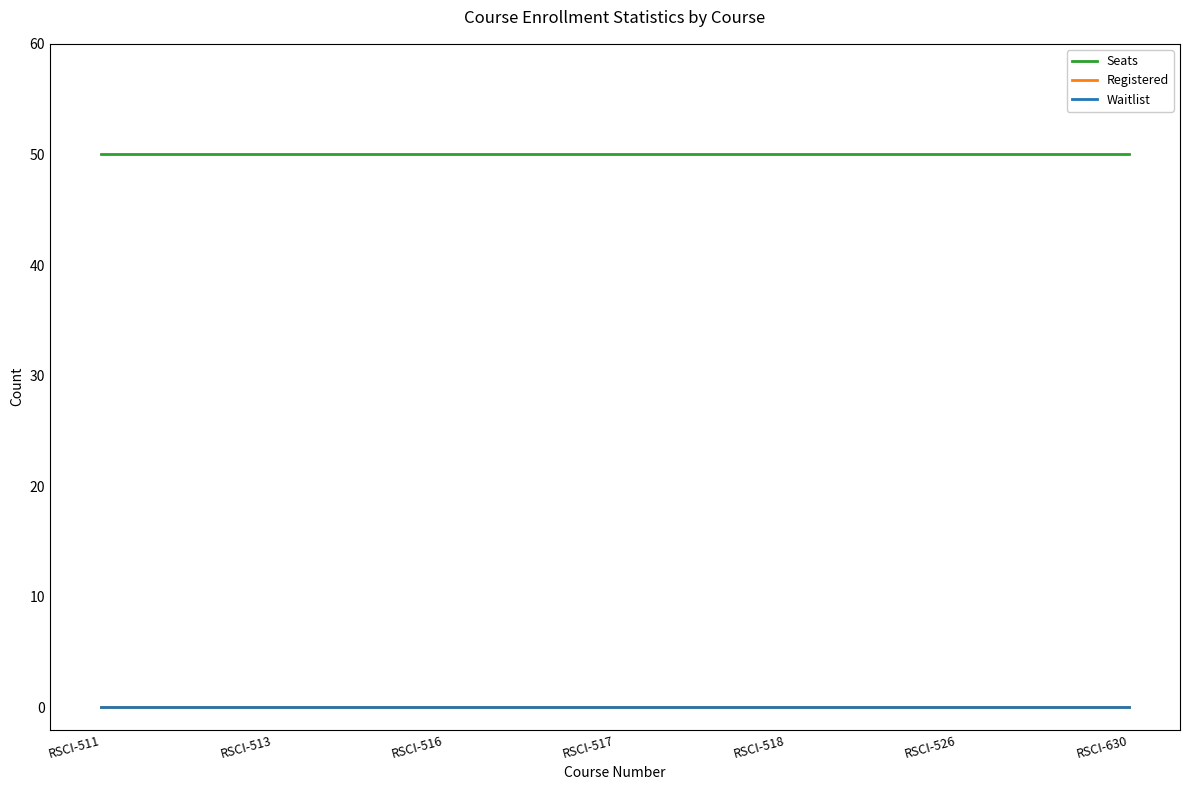

Is it true that Seats equals 50 at RSCI-513?

True